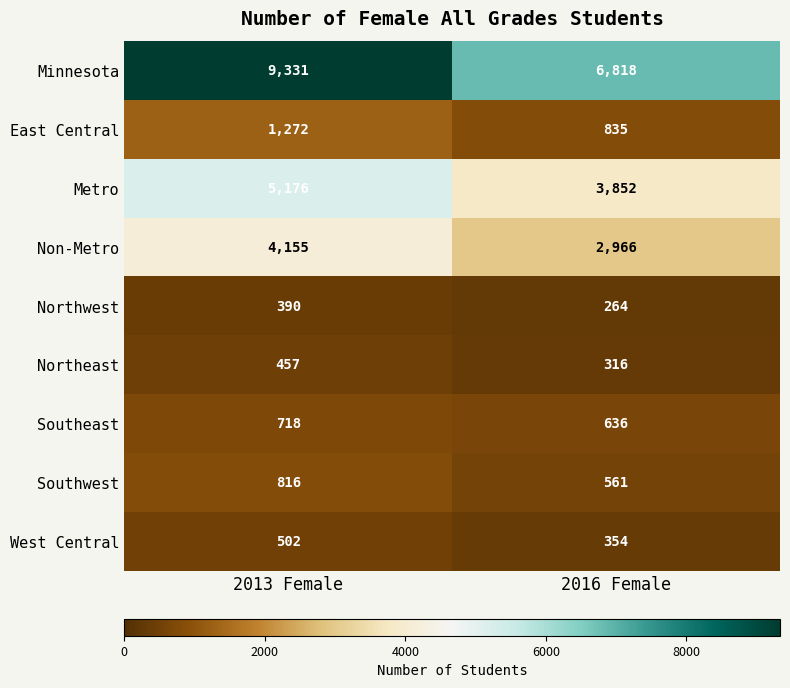

What is the approximate value of East Central at 2013 Female?

1272